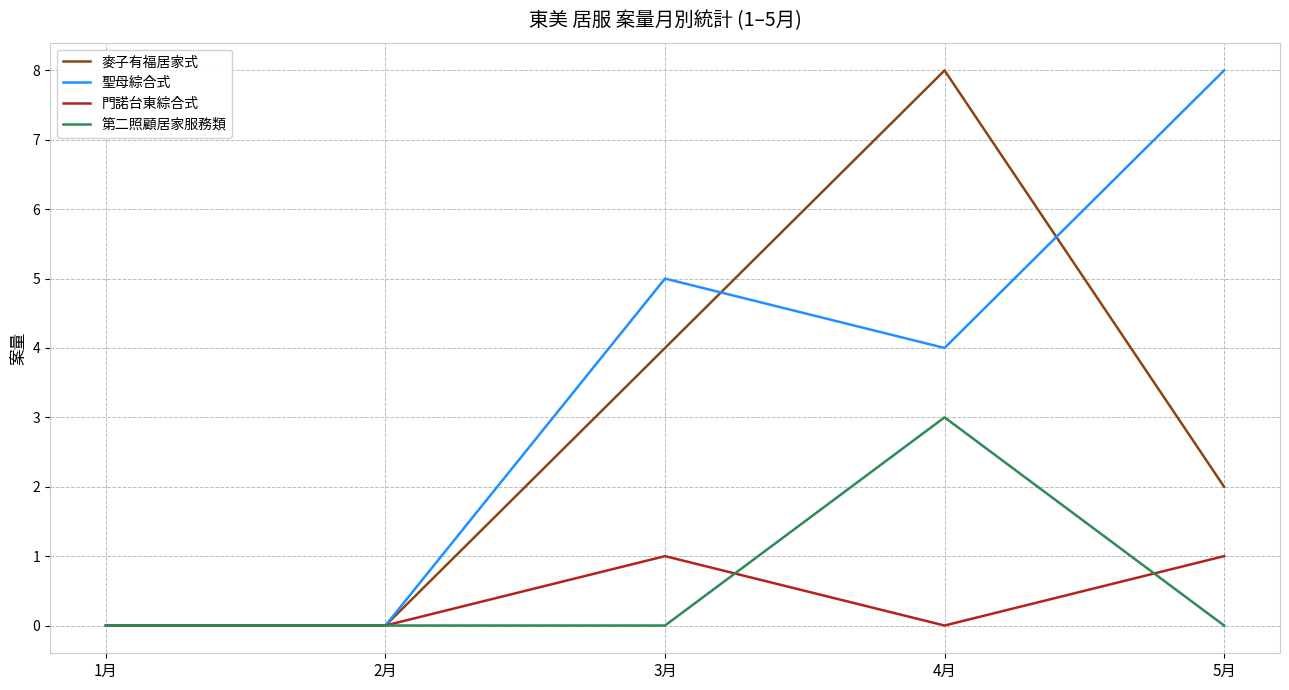

What is the maximum value for 麥子有福居家式?

8